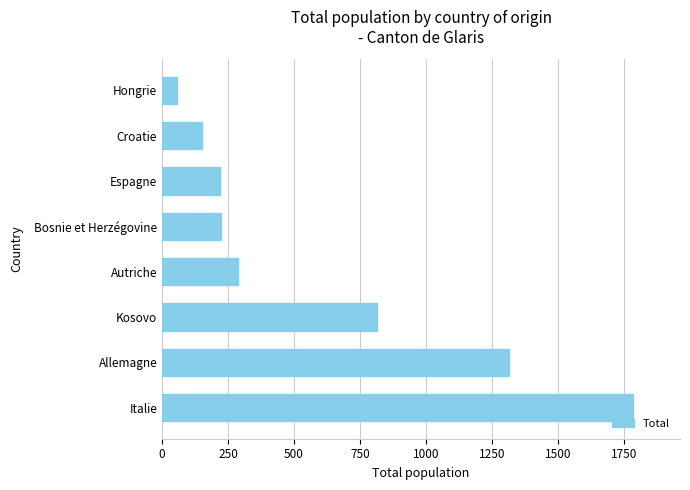

What is the sum of all values?

4855